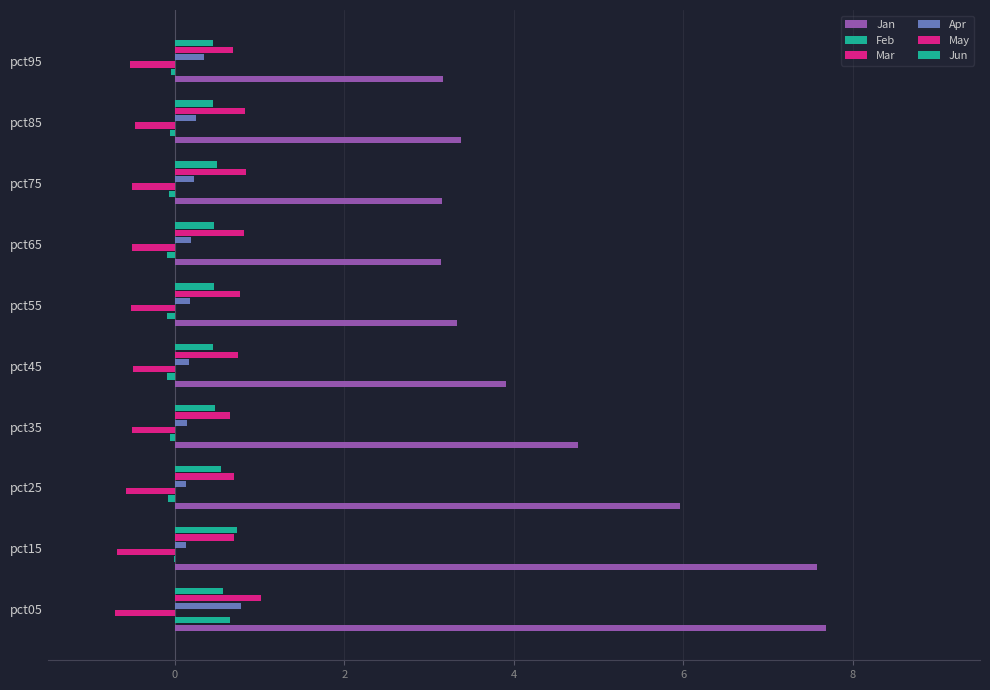

Reading left to right, list all the values displayed in this chart.

Jan: 7.7	7.6	6.0	4.8	3.9	3.3	3.1	3.2	3.4	3.2
Feb: 0.6	-0.0	-0.1	-0.1	-0.1	-0.1	-0.1	-0.1	-0.1	-0.0
Mar: -0.7	-0.7	-0.6	-0.5	-0.5	-0.5	-0.5	-0.5	-0.5	-0.5
Apr: 0.8	0.1	0.1	0.1	0.2	0.2	0.2	0.2	0.2	0.3
May: 1.0	0.7	0.7	0.7	0.7	0.8	0.8	0.8	0.8	0.7
Jun: 0.6	0.7	0.5	0.5	0.5	0.5	0.5	0.5	0.5	0.4